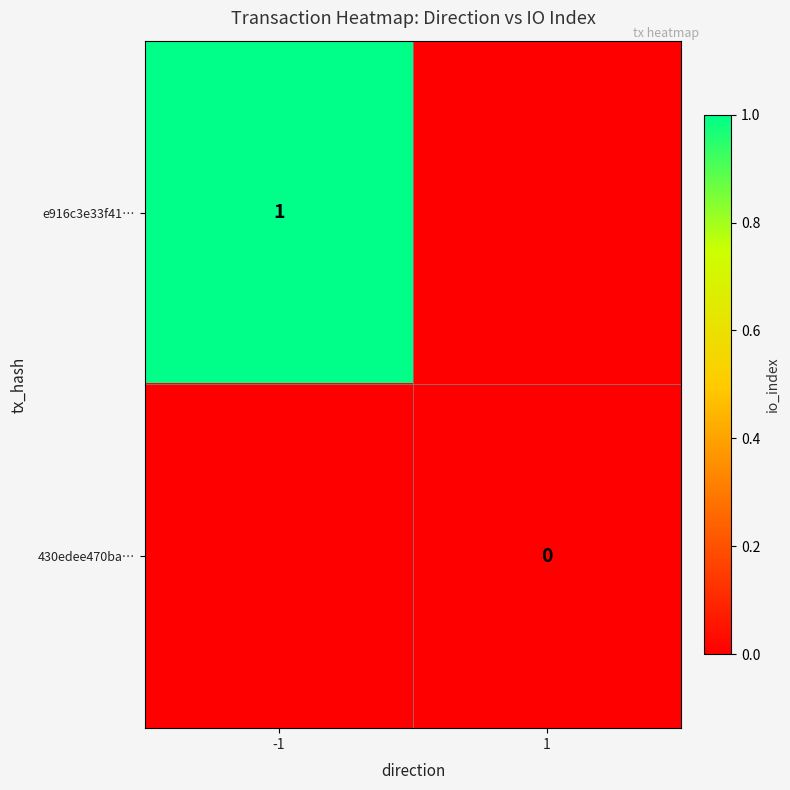

The value of e916c3e33f41… at -1 is 1. True or false?

True